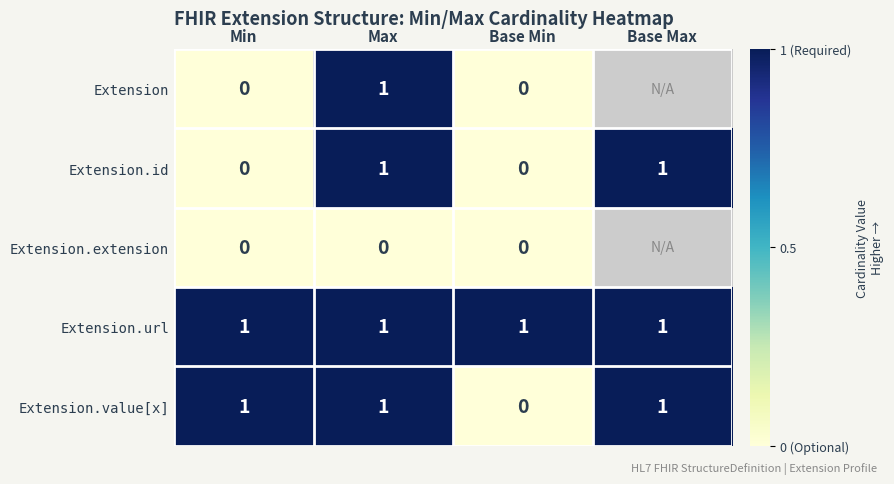

Is the value of Extension.value[x] at Min greater than the value of Extension at Min?

Yes